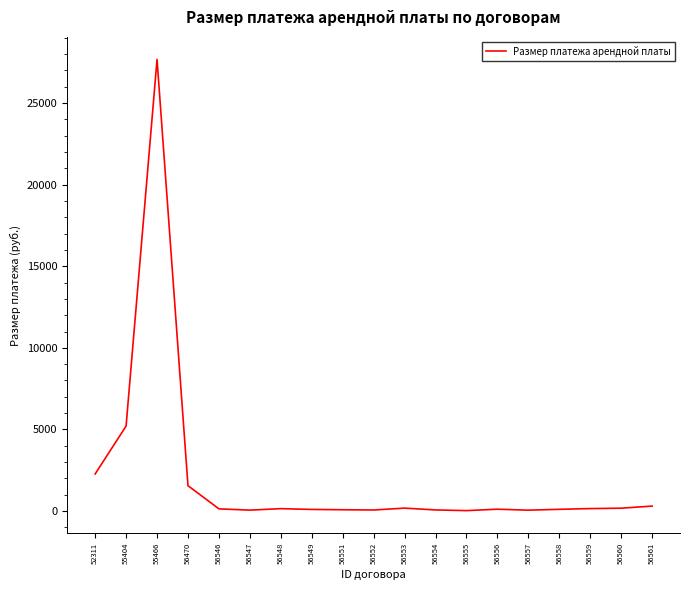

Where is the data nearest to the value 13848?

55404